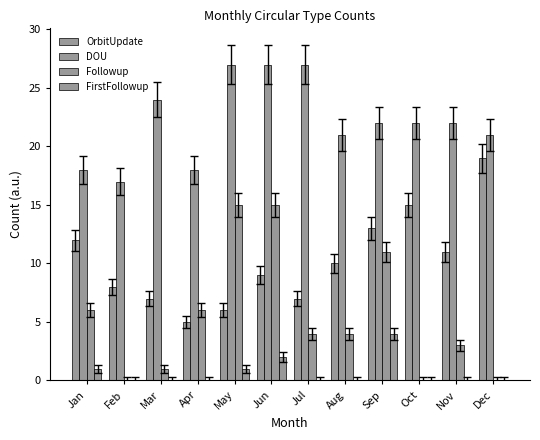

What is the value of the OrbitUpdate bar at the 11th from the left?

11